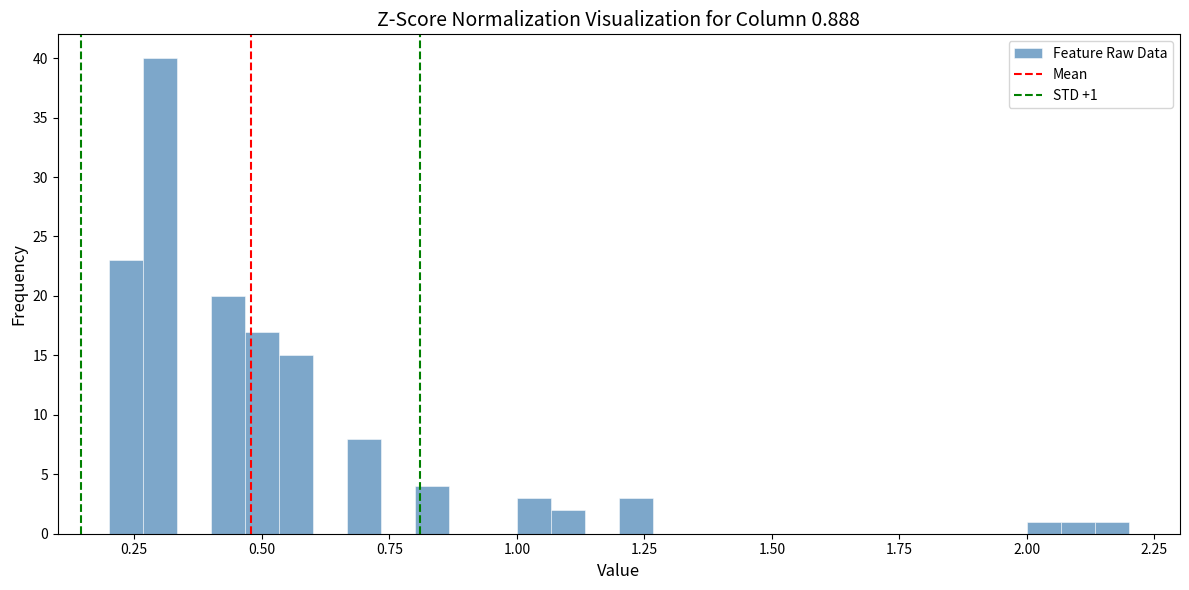

Around what value on the x-axis is the tallest bar? Give the approximate position of its centre, as read against the axis.

0.30